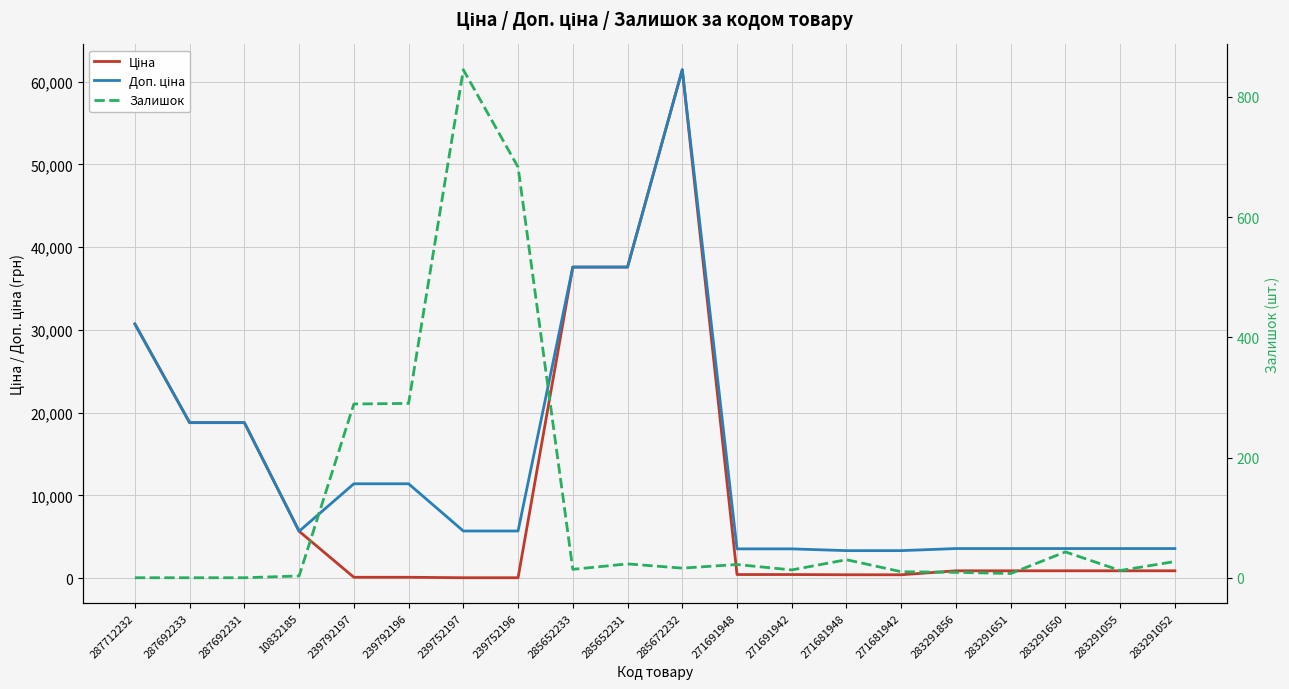

Which series changed the most between 239752197 and 283291651?

Доп. ціна